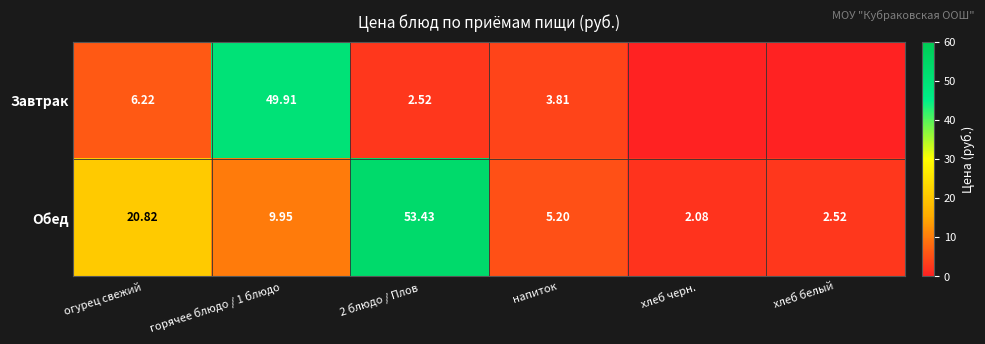

At which category does the chart reach its minimum across all series?

хлеб черн.